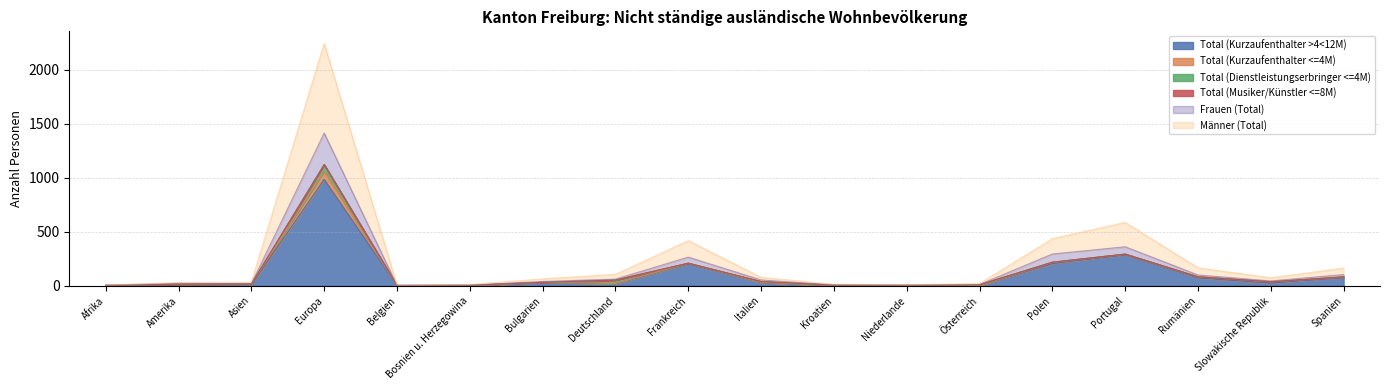

Does the chart display data point markers on the line(s)?

No